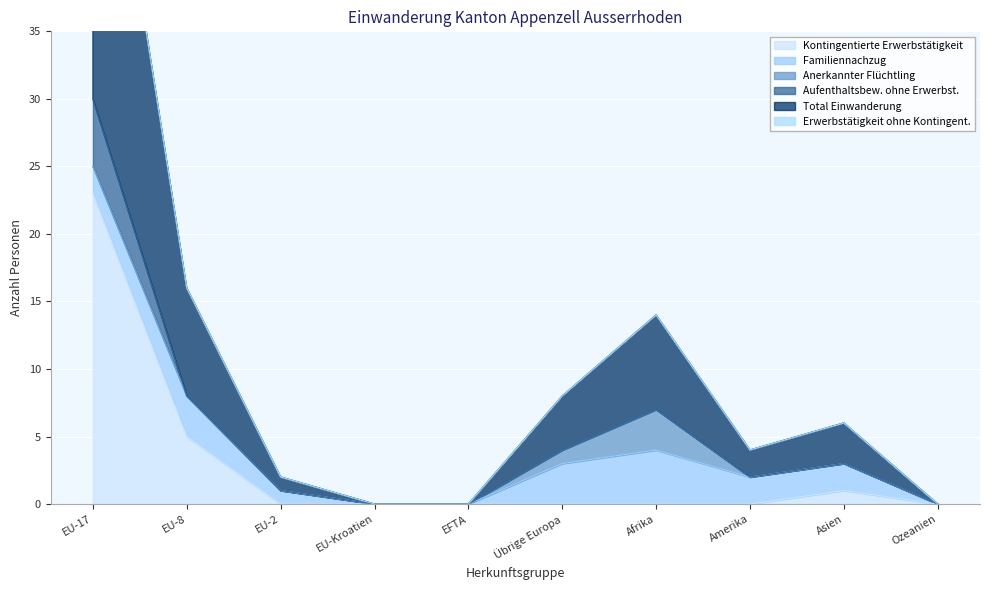

After their last crossing, which series has the higher values: Aufenthaltsbew. ohne Erwerbst. or Familiennachzug?

Familiennachzug